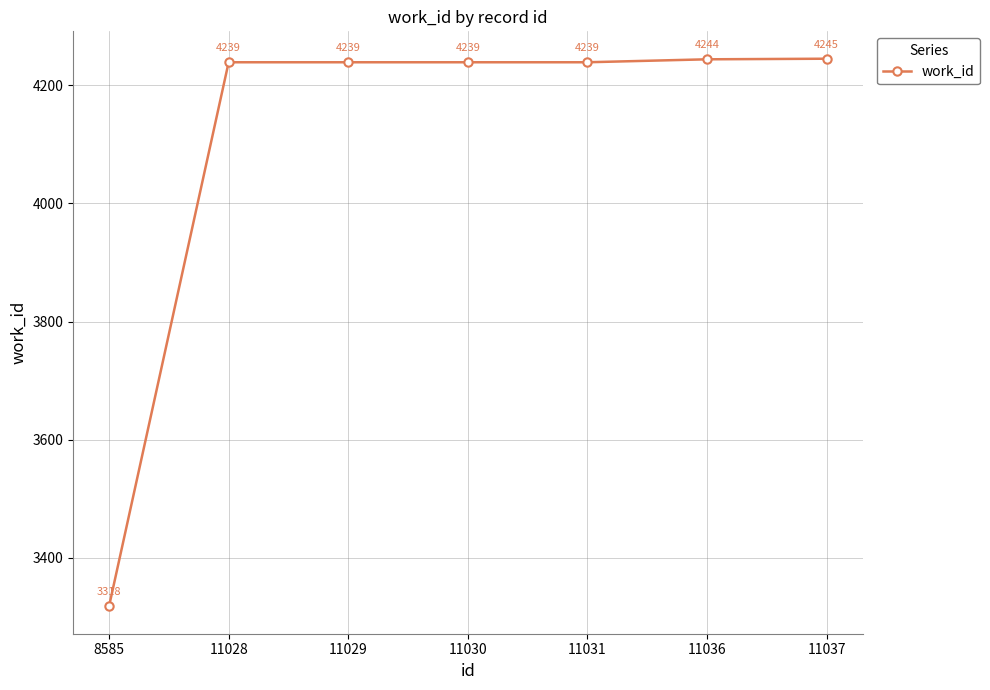

Reading right to left, what are all the values shown in this chart?

11037=4245	11036=4244	11031=4239	11030=4239	11029=4239	11028=4239	8585=3318